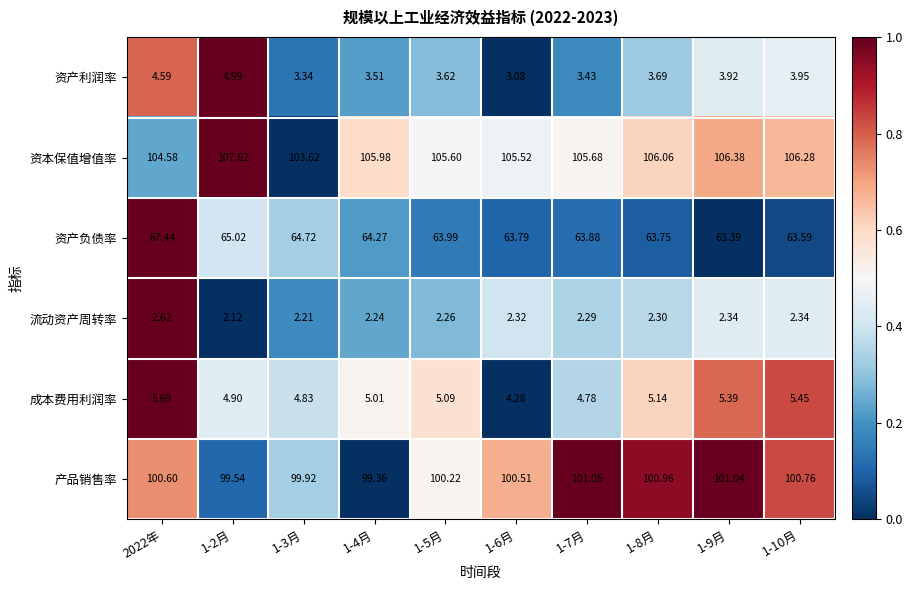

Which series has the widest spread of values?

资产负债率